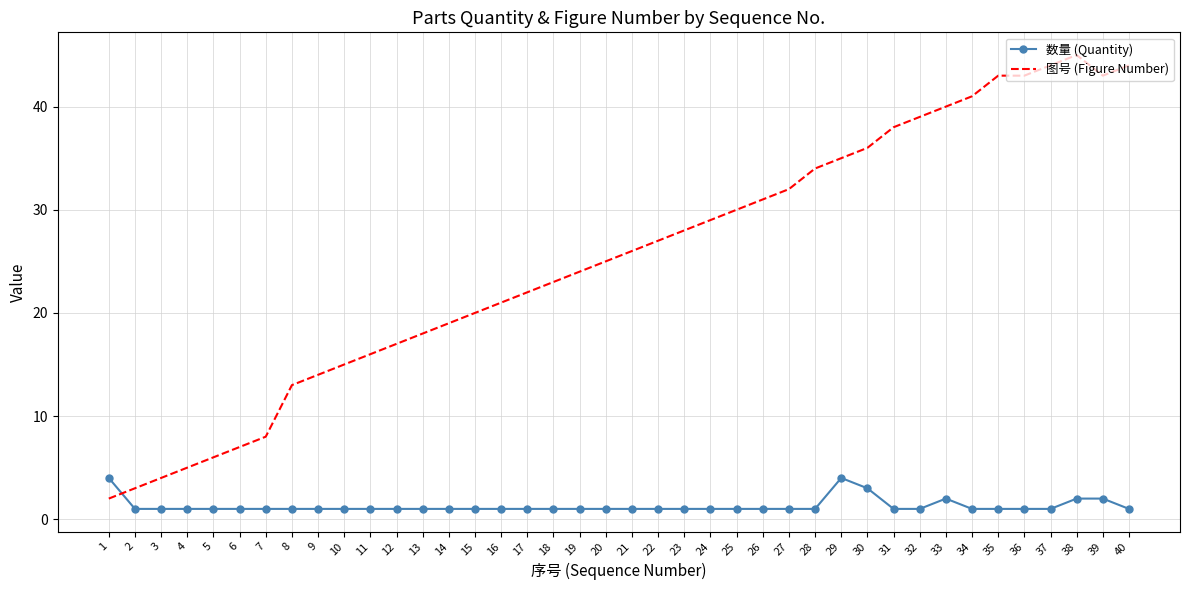

How many times do 数量 (Quantity) and 图号 (Figure Number) cross each other?

1